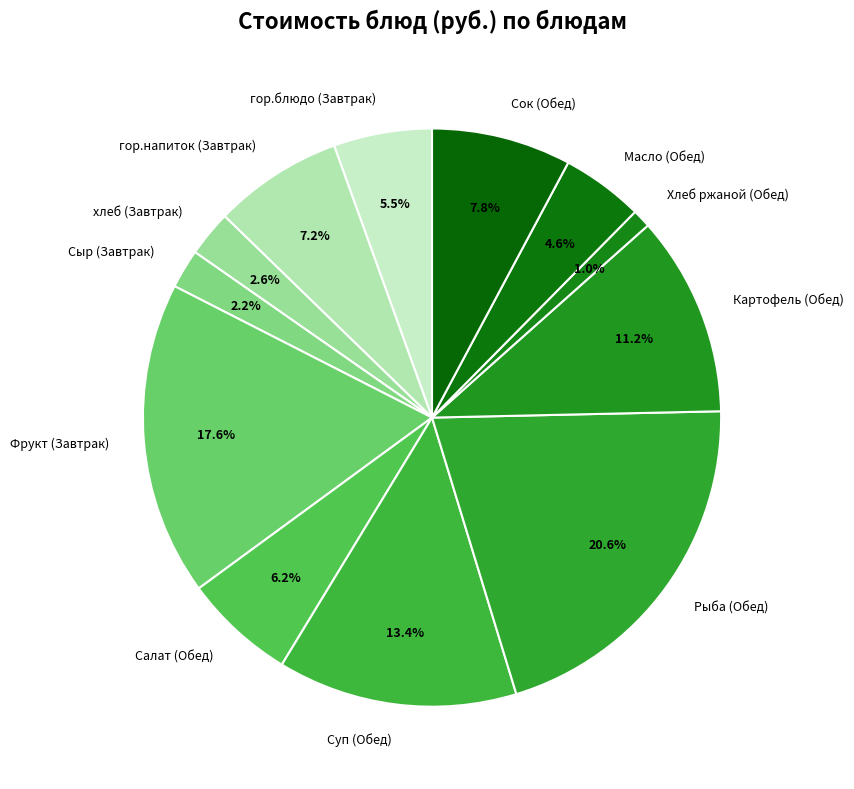

Is Салат (Обед) the majority of the pie?

No